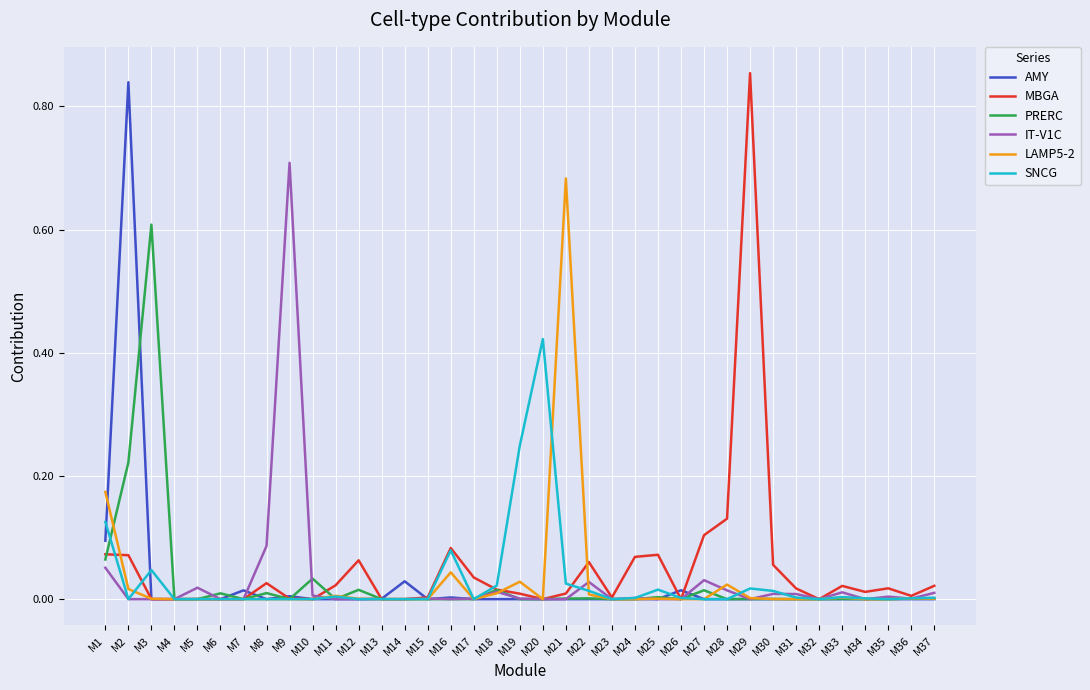

At which category is the sum across all series the highest?

M2